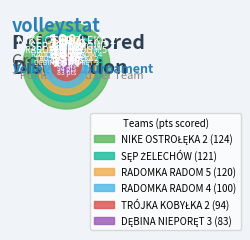

Rank the categories by value from lowest to highest.

DĘBINA NIEPORĘT 3, TRÓJKA KOBYŁKA 2, RADOMKA RADOM 4, RADOMKA RADOM 5, SĘP ŻELECHÓW, NIKE OSTROŁĘKA 2